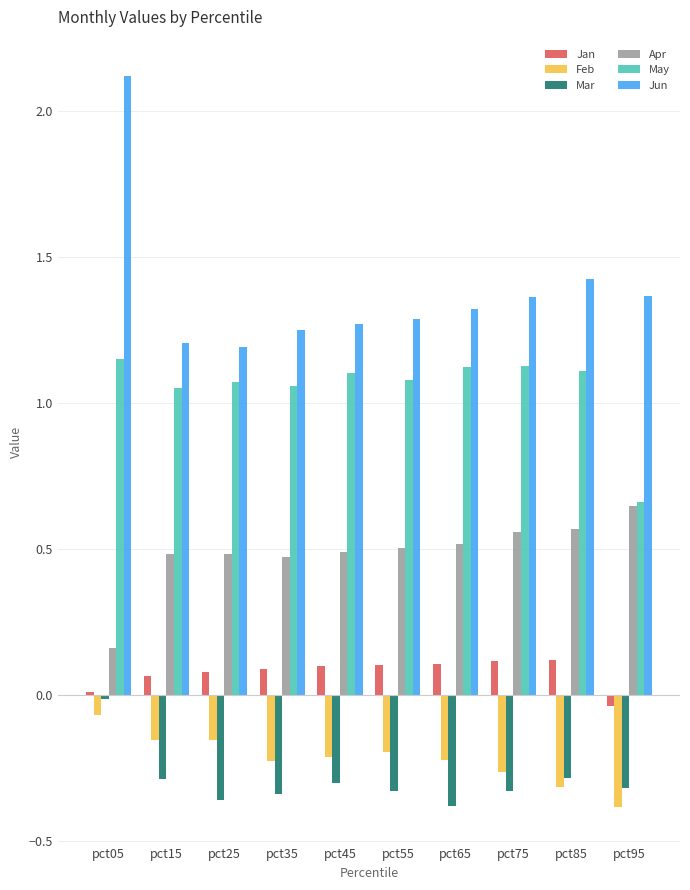

What is the sum of all May values?

10.5